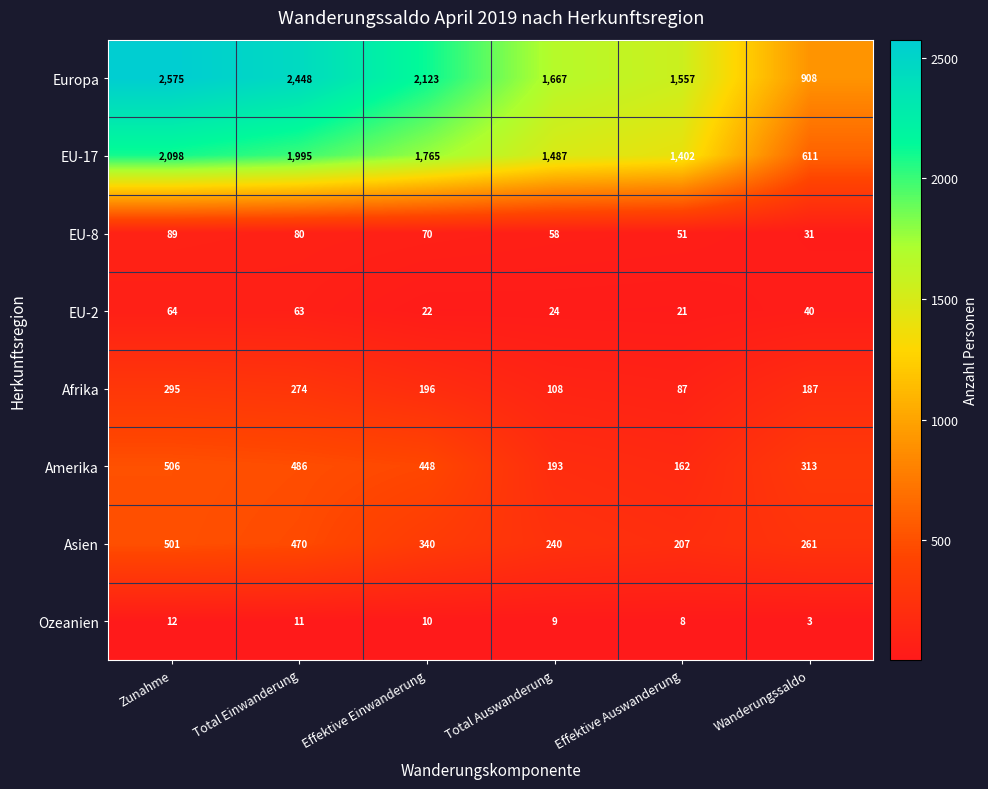

The Ozeanien series shows 5 at Effektive Einwanderung. True or false?

False